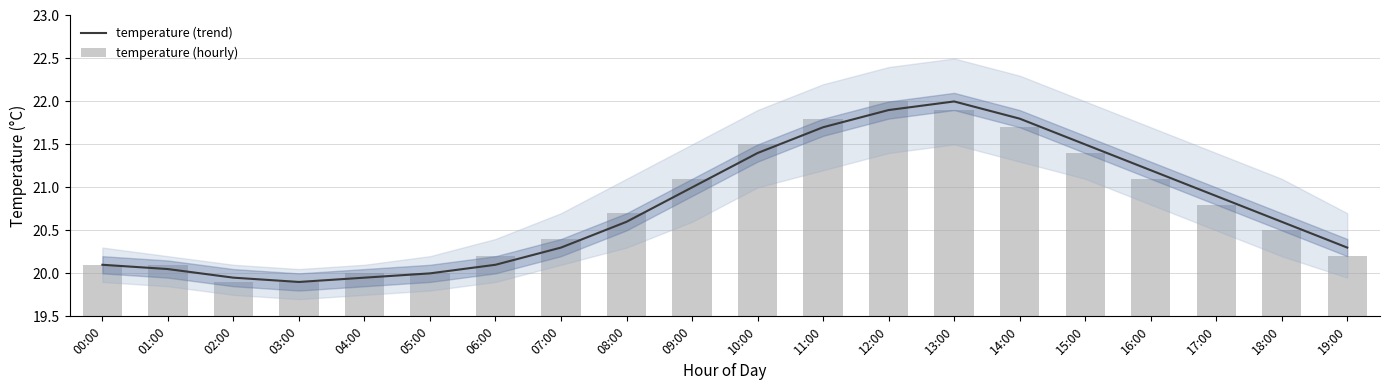

What are all the series names shown in the legend?

temperature (trend), temperature (hourly)